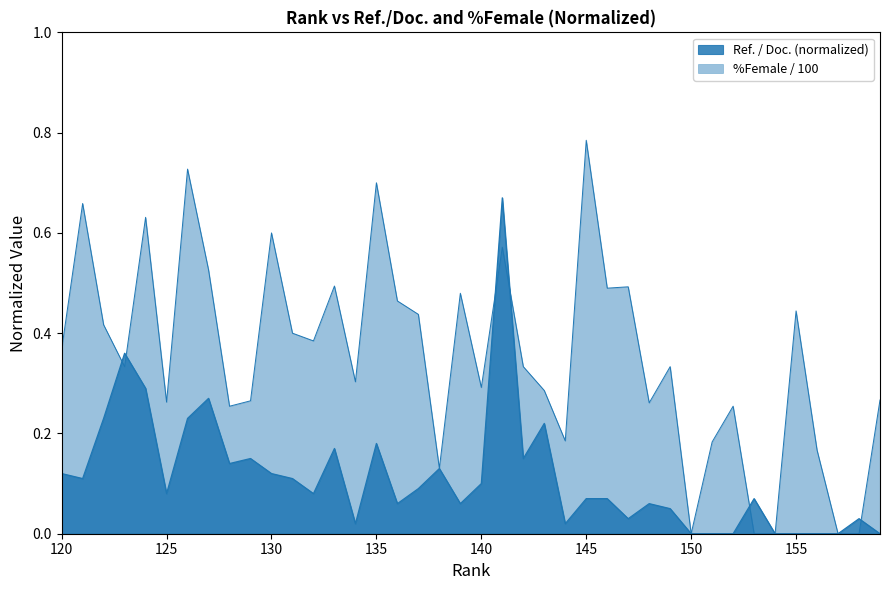

Does the chart display data point markers on the line(s)?

No